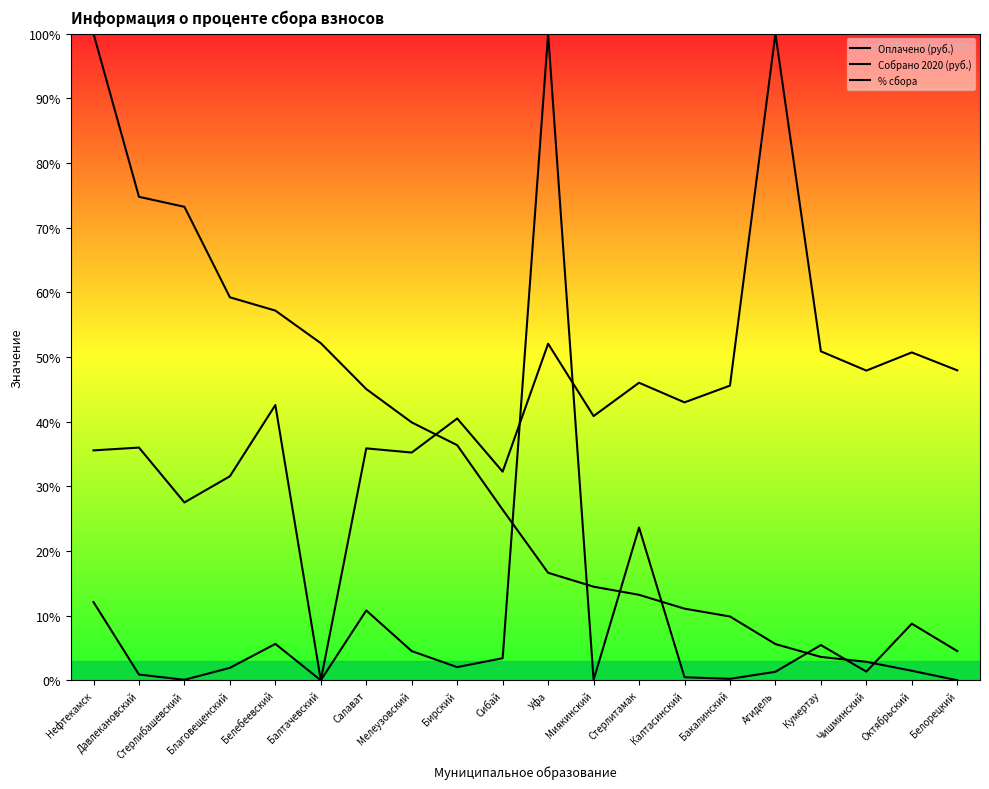

Does the chart display data point markers on the line(s)?

No